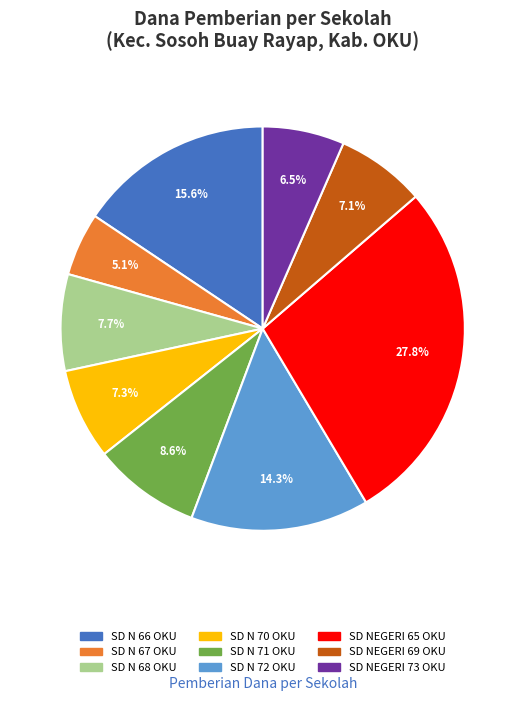

To the nearest percent, what is the combined percentage of SD NEGERI 73 OKU and SD N 70 OKU?

14%